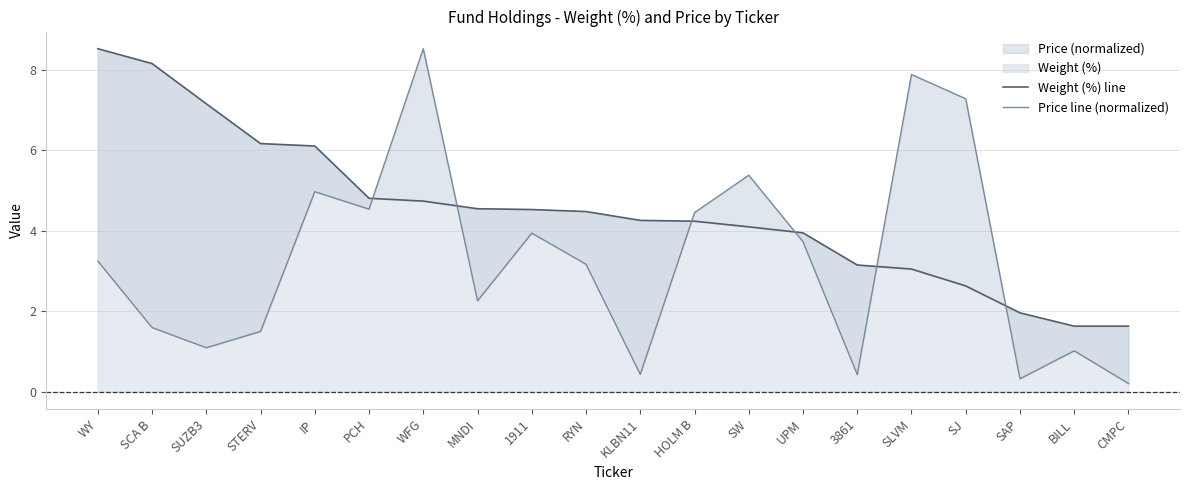

Does the chart display data point markers on the line(s)?

No